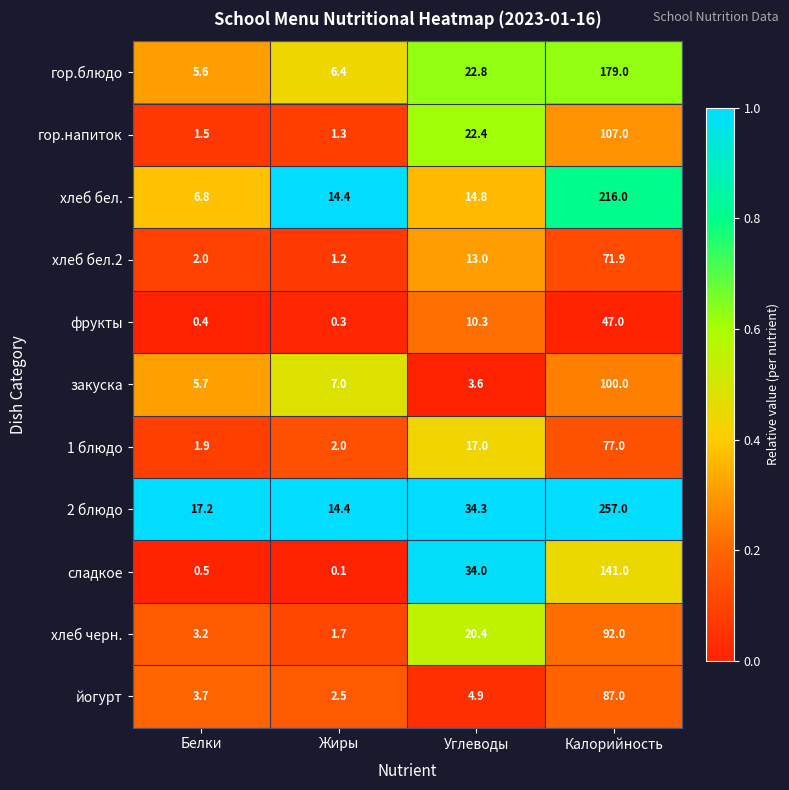

The 1 блюдо series shows 25.6 at Углеводы. True or false?

False